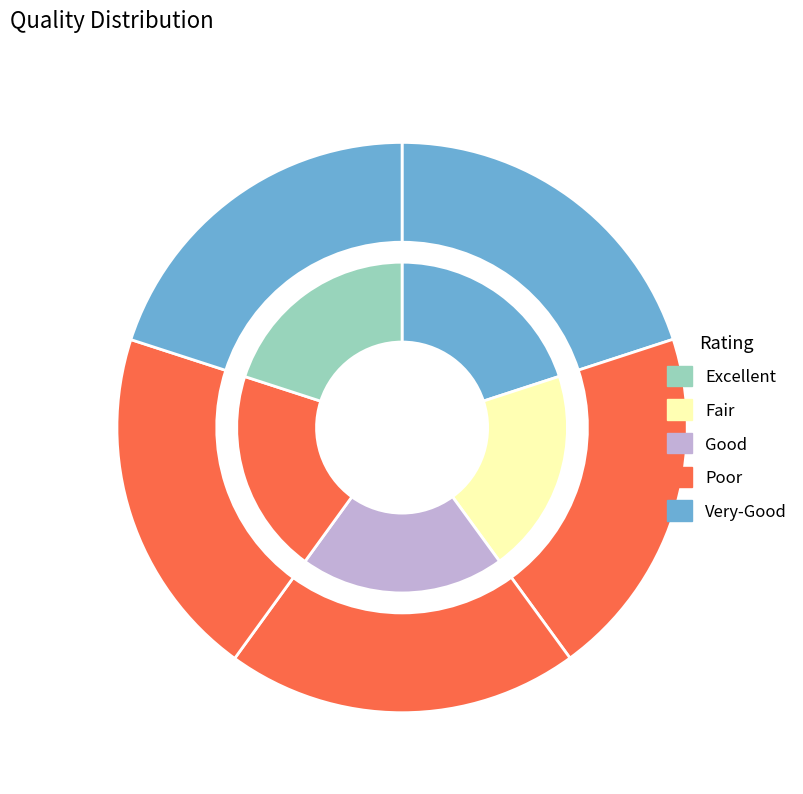

What percentage is the 29 slice, to the nearest percent?

20%